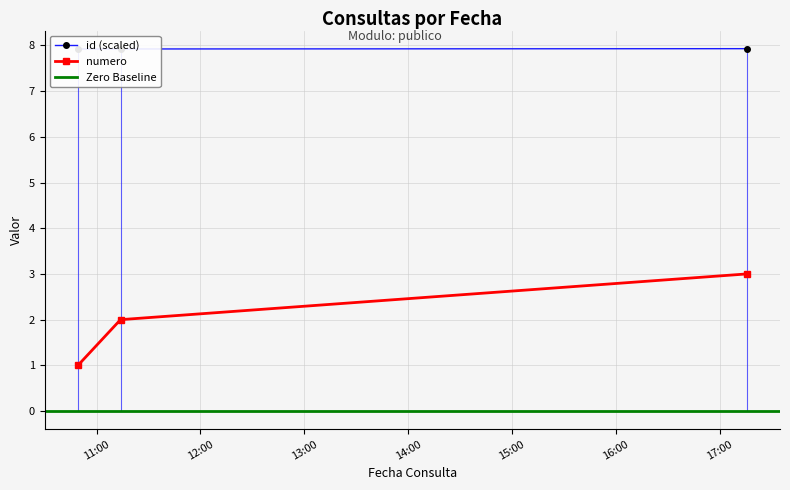

Reading left to right, transcribe all the data shown in this chart.

id: 7.9	7.9	7.9
numero: 1.0	2.0	3.0